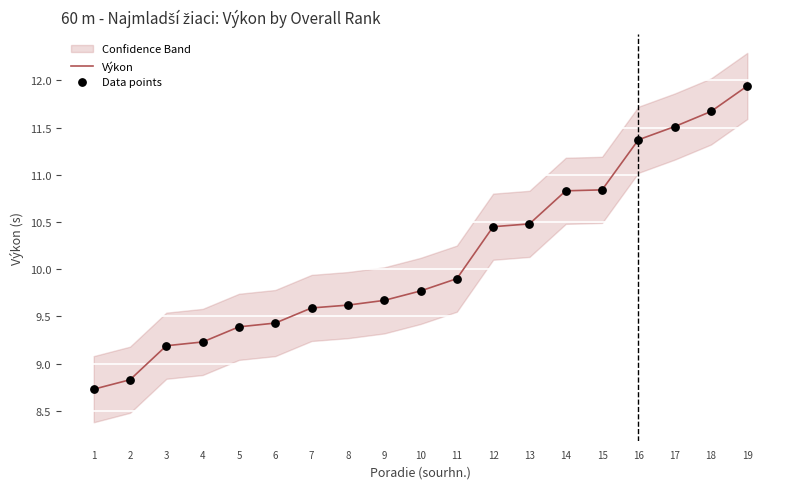

What is the total value across all series at 9?

19.3